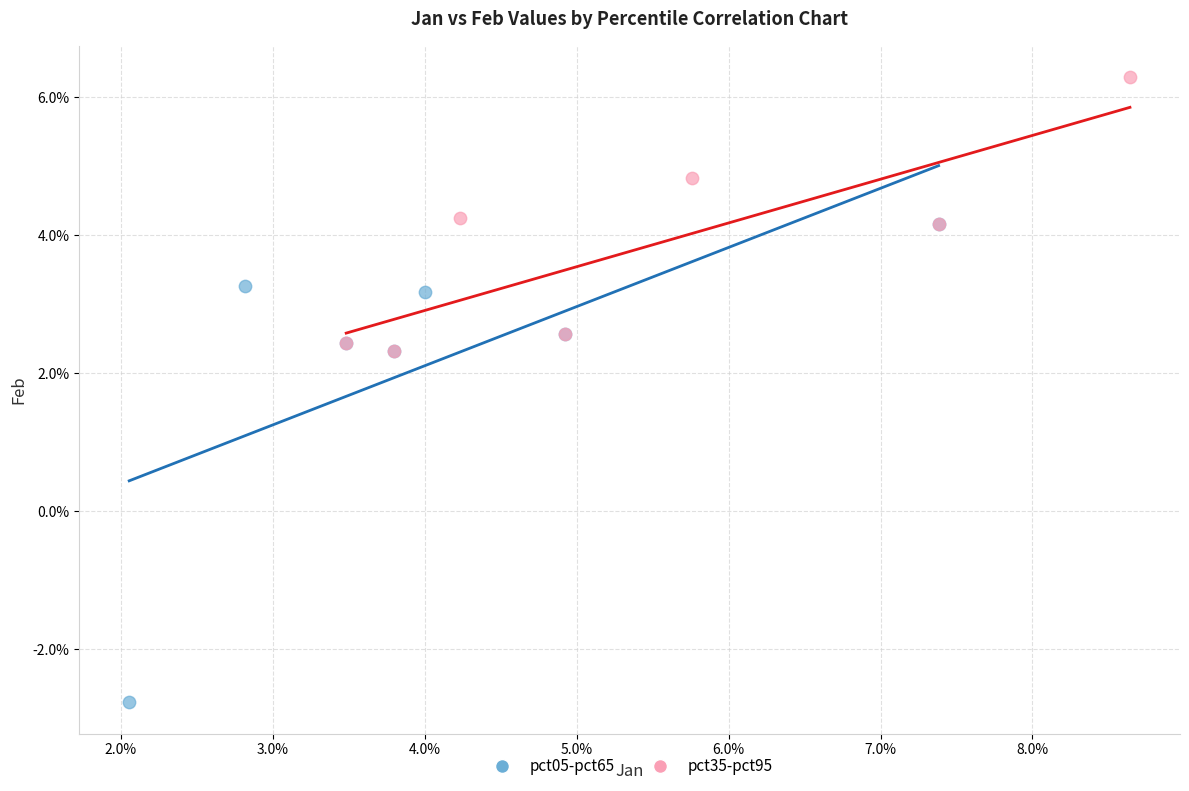

Which series has the largest Y range (max minus min)?

pct05-pct65